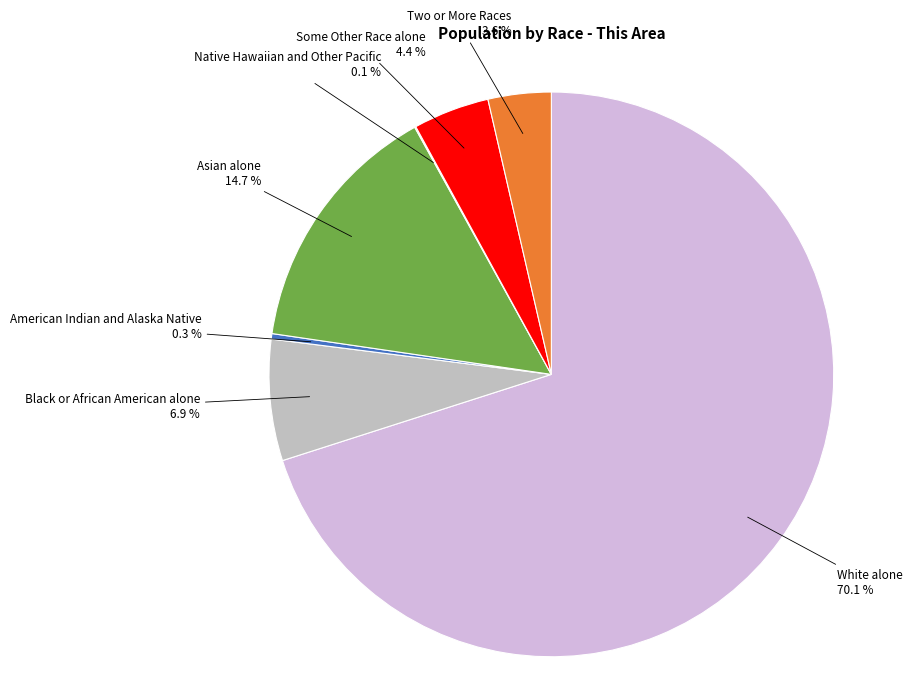

What is the majority slice?

White alone